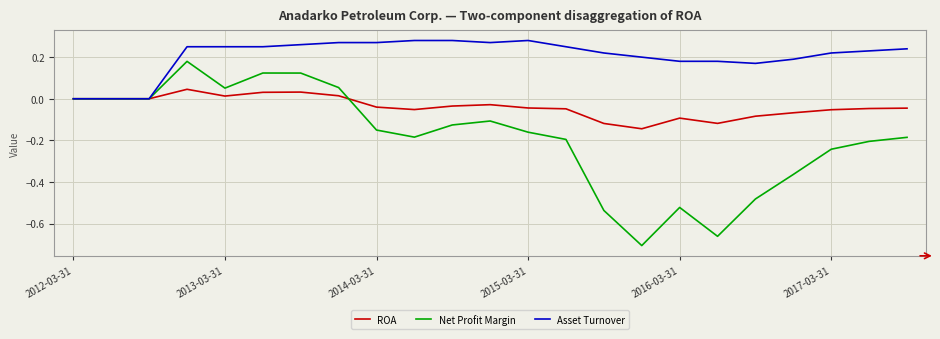

Which series has the largest total across all categories?

Asset Turnover